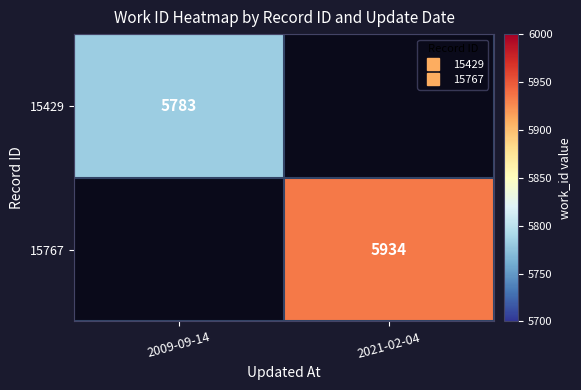

Rank the categories by 15767 value from lowest to highest.

2009-09-14, 2021-02-04